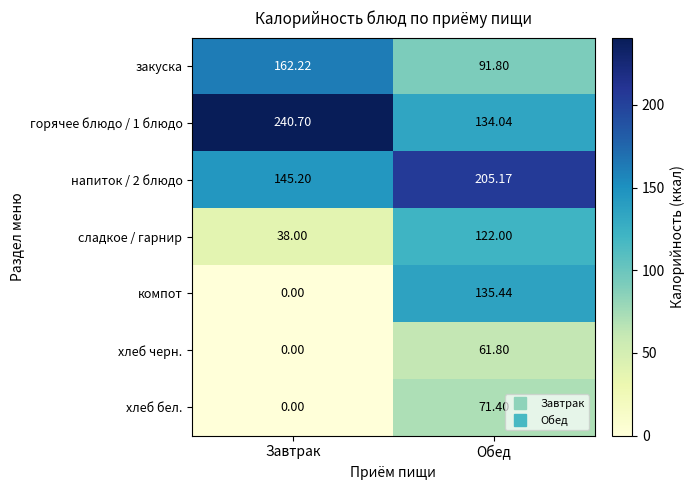

At which label does хлеб черн. first exceed 61?

Обед